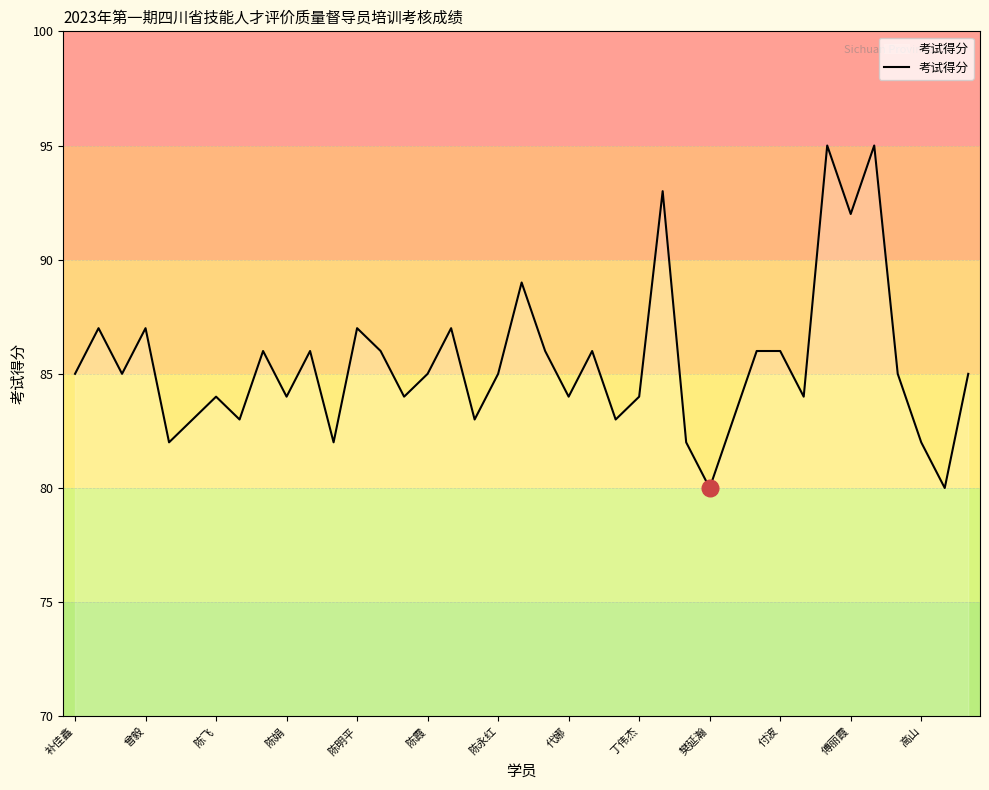

What is the sum of all values?

3331